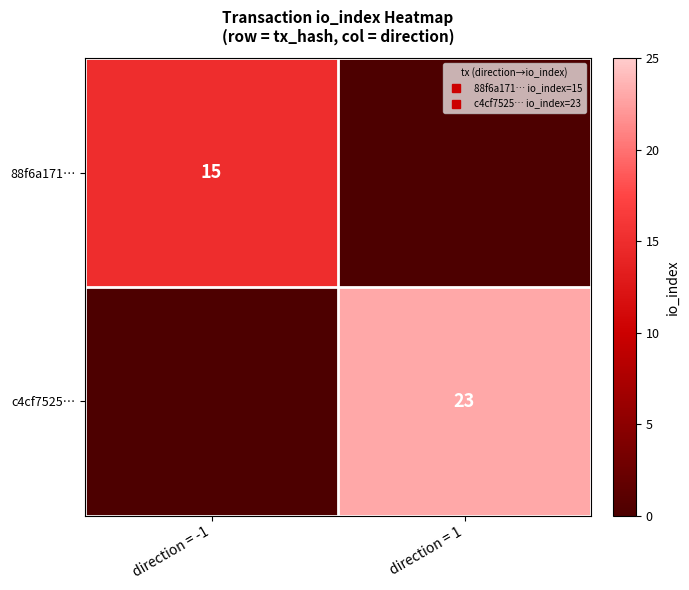

List the series in order of their overall mean, lowest first.

88f6a171…, c4cf7525…